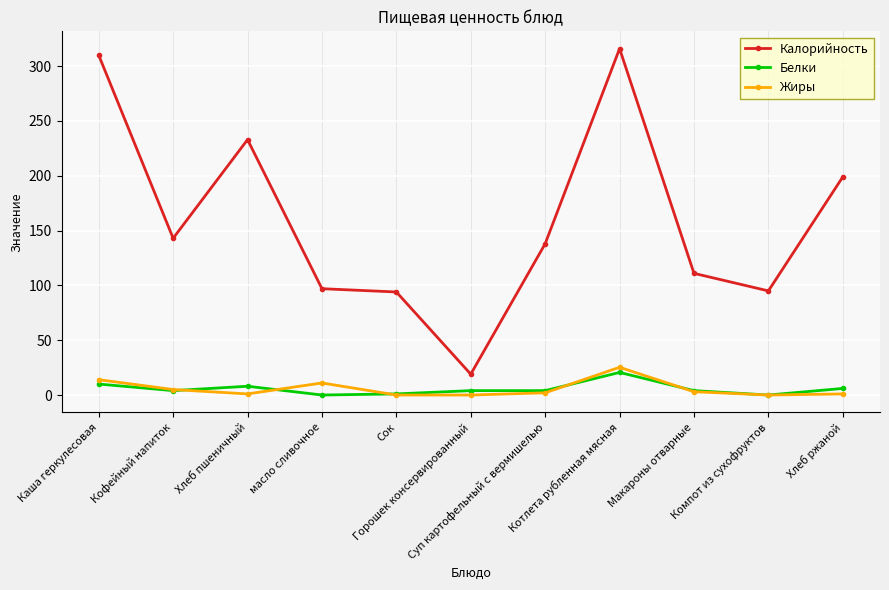

At which label does Калорийность reach its minimum?

Горошек консервированный